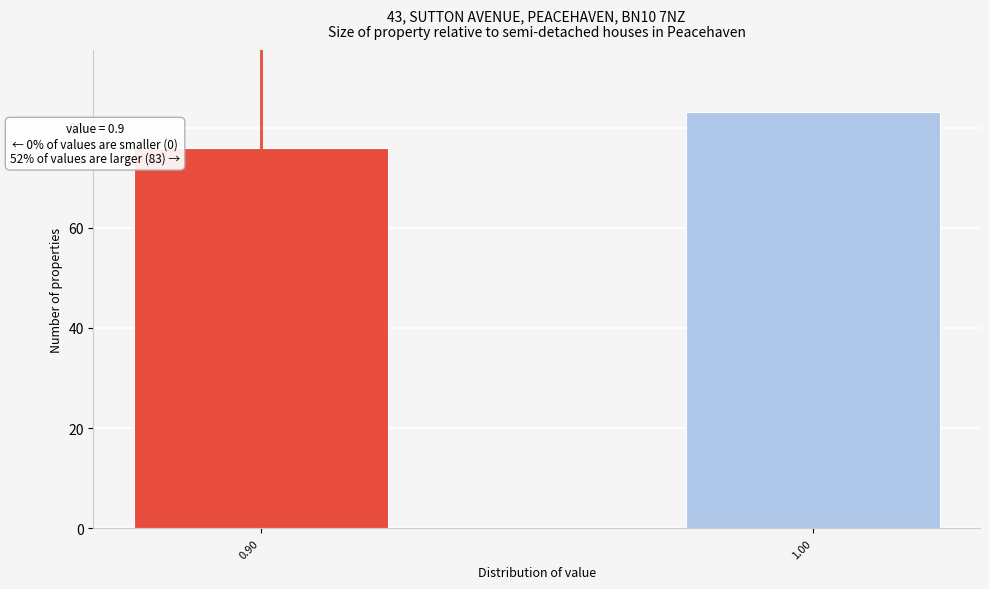

Reading left to right, what are all the values shown in this chart?

0.90=76	1.00=83